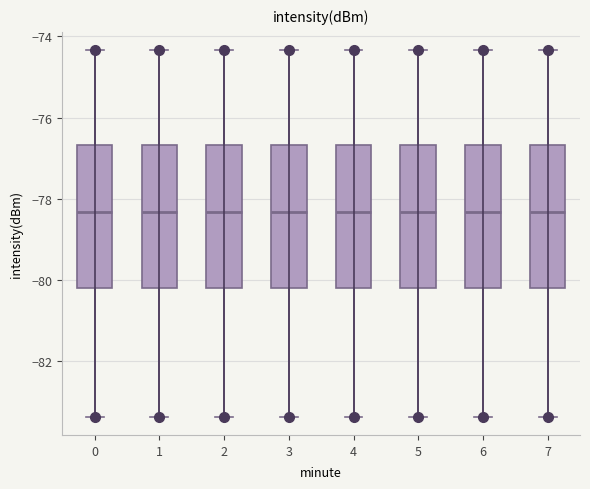

Where does the lower whisker of the box at x = 5 end on the y-axis? The values are not printed on the chart, so give them approximately, as read against the axis.

-83.4